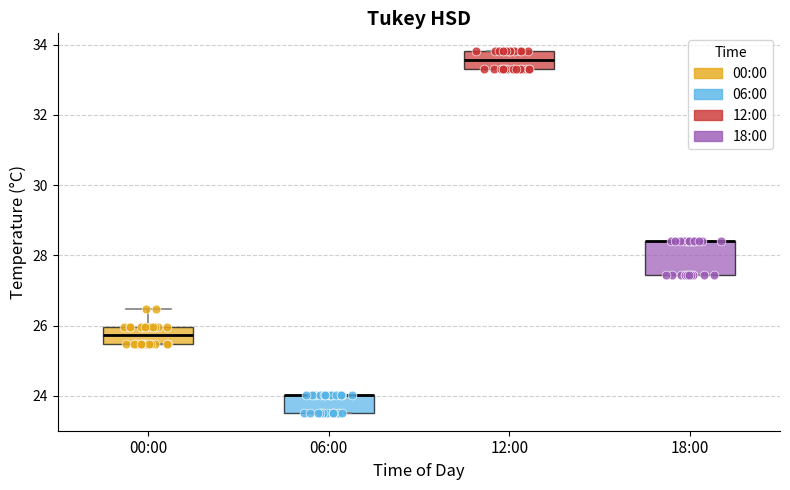

Reading left to right, transcribe this box plot: for each box, give where its median line is, the range the box spans, and where its two whiskers end, as read against the y-axis. The values are not printed on the chart, so give them approximately, as read against the axis.

00:00: median 25.8, box 25.4 to 26.0, whiskers 25.4 to 26.4
06:00: median 24.0 (drawn on the box's upper edge), box 23.6 to 24.0, whiskers 23.6 to 24.0
12:00: median 33.6, box 33.4 to 33.8, whiskers 33.4 to 33.8
18:00: median 28.4 (drawn on the box's upper edge), box 27.4 to 28.4, whiskers 27.4 to 28.4